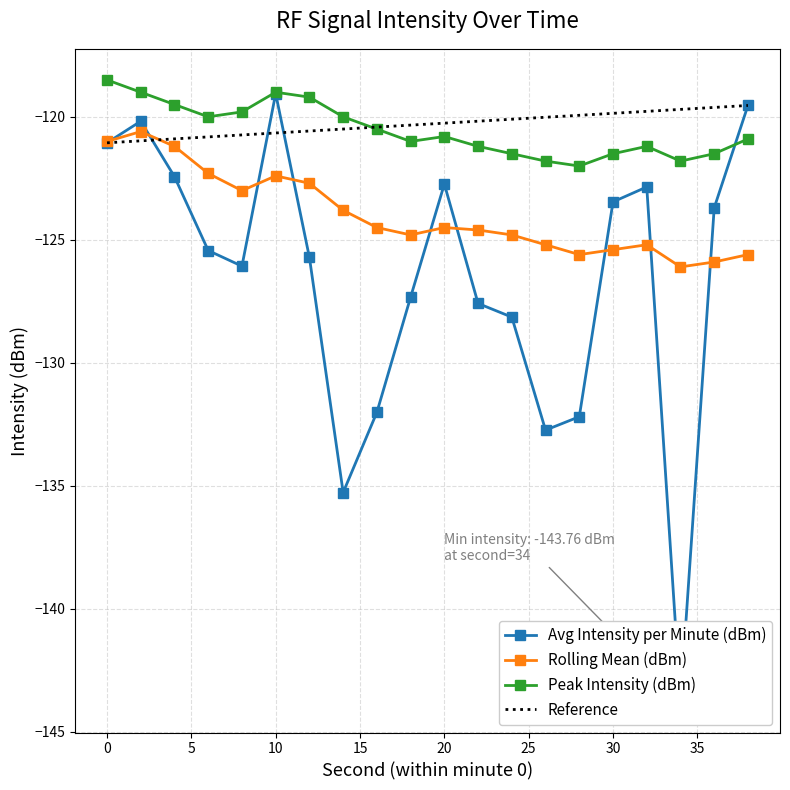

Which series has the widest spread of values?

Avg Intensity per Minute (dBm)